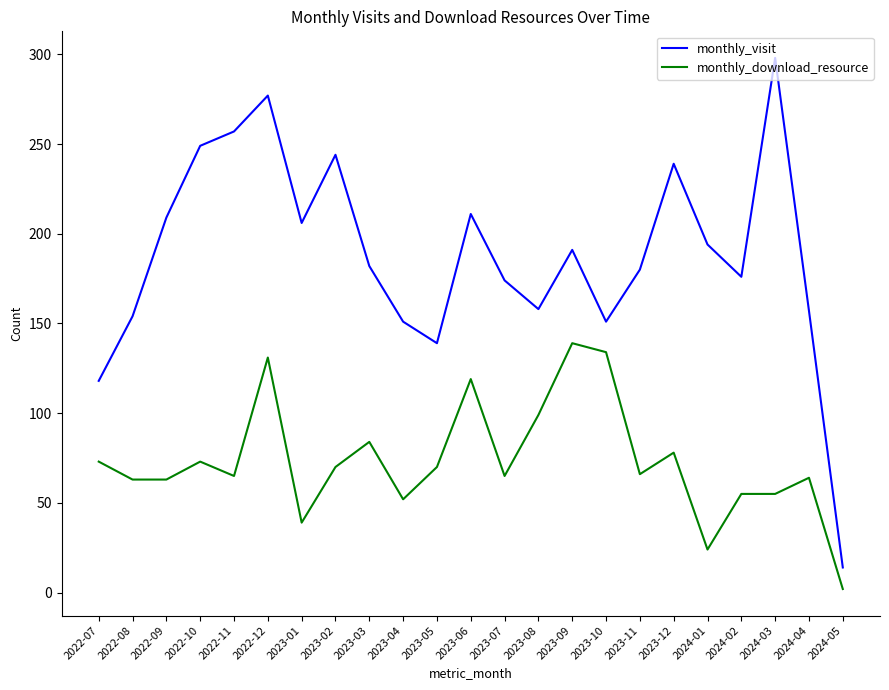

Which category has the highest value across all series?

2024-03